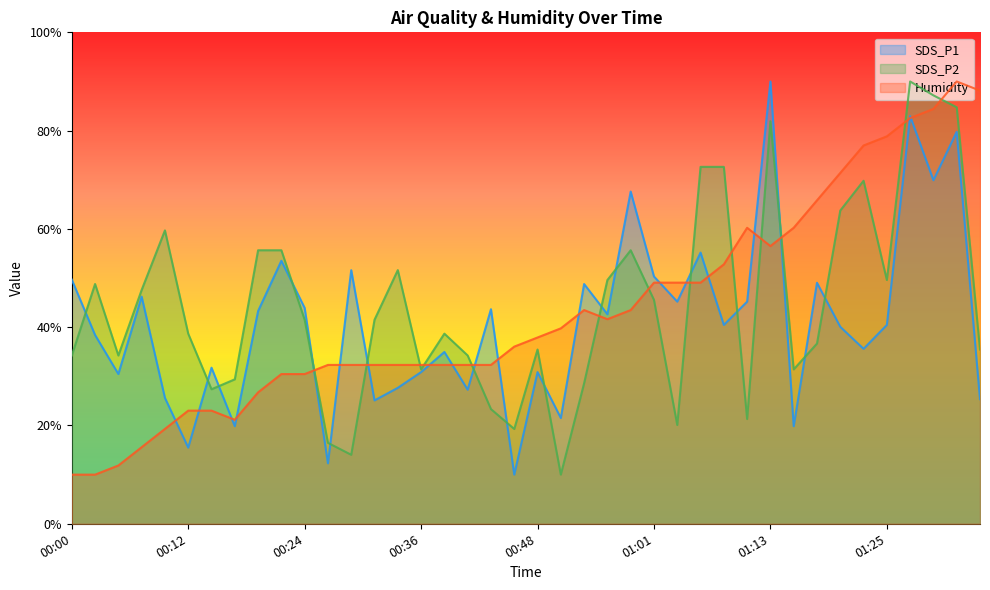

Reading left to right, extract all data points from this chart.

SDS_P1: 49.7	38.4	30.5	46.2	25.6	15.5	31.8	19.9	43.3	53.5	43.9	12.3	51.6	25.1	27.7	30.9	35.0	27.3	43.7	10.0	30.9	21.5	48.8	42.6	67.6	50.3	45.2	55.2	40.5	45.2	90.0	19.9	49.0	40.1	35.6	40.5	83.0	69.9	79.8	25.4
SDS_P2: 34.2	48.8	34.2	47.6	59.7	38.7	27.4	29.4	55.7	55.7	41.5	16.5	14.0	41.5	51.6	31.4	38.7	34.2	23.3	19.3	35.5	10.0	28.6	49.6	55.7	45.6	20.1	72.6	72.6	21.3	81.9	31.4	36.7	63.7	69.8	49.6	90.0	87.2	84.7	35.5
Humidity: 10.0	10.0	11.9	15.6	19.3	23.0	23.0	21.2	26.7	30.5	30.5	32.3	32.3	32.3	32.3	32.3	32.3	32.3	32.3	36.0	37.9	39.8	43.5	41.6	43.5	49.1	49.1	49.1	52.8	60.2	56.5	60.2	65.8	71.4	77.0	78.8	82.6	84.4	90.0	88.1